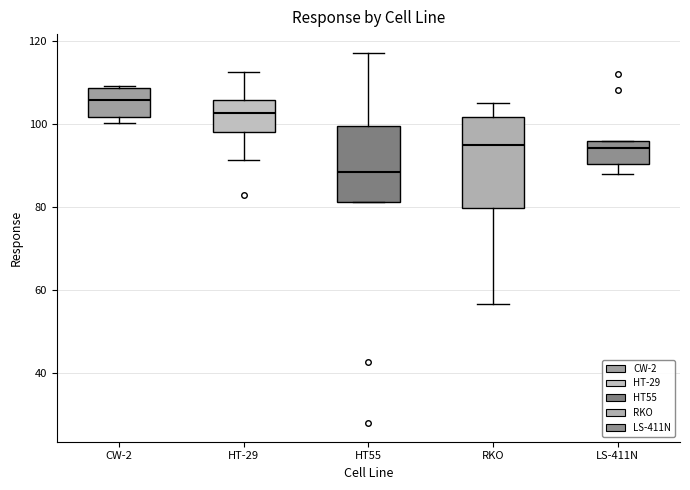

Which box has the highest median line?

CW-2